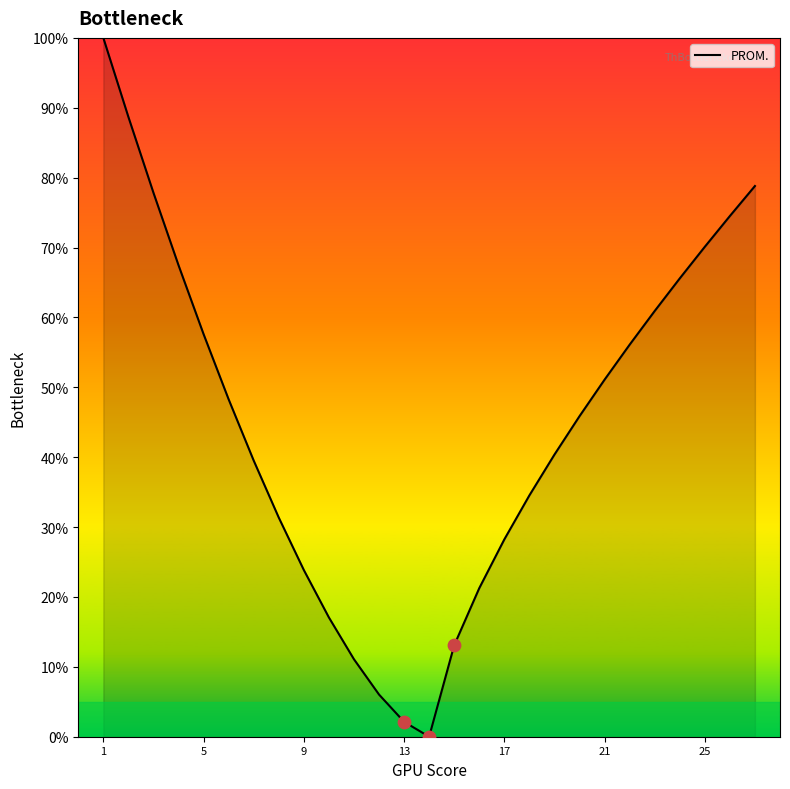

What is the greatest value displayed?

100.0